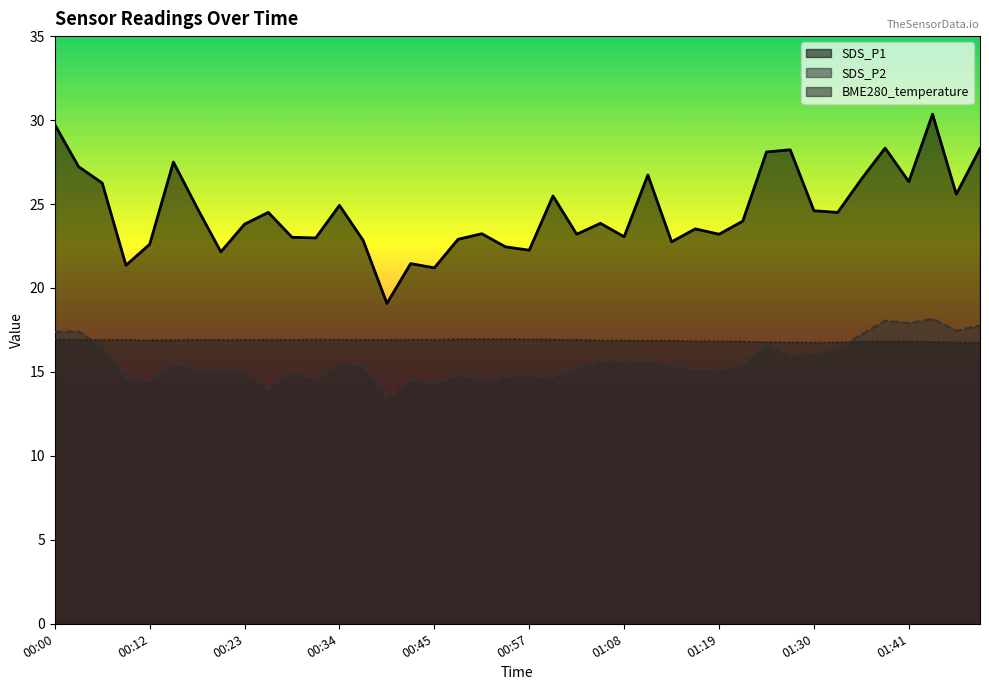

Reading left to right, extract all data points from this chart.

SDS_P1: 00:00=29.7	00:03=27.2	00:06=26.2	00:09=21.4	00:12=22.6	00:15=27.5	00:17=24.8	00:20=22.1	00:23=23.8	00:26=24.5	00:29=23.0	00:31=23.0	00:34=24.9	00:37=22.8	00:40=19.1	00:43=21.4	00:45=21.2	00:48=22.9	00:51=23.2	00:54=22.4	00:57=22.2	00:59=25.5	01:02=23.2	01:05=23.9	01:08=23.1	01:11=26.7	01:13=22.8	01:16=23.5	01:19=23.2	01:22=24.0	01:24=28.1	01:27=28.2	01:30=24.6	01:33=24.5	01:36=26.5	01:39=28.3	01:41=26.3	01:44=30.4	01:47=25.6	01:50=28.3
SDS_P2: 00:00=17.4	00:03=17.4	00:06=16.5	00:09=14.6	00:12=14.4	00:15=15.5	00:17=15.1	00:20=15.1	00:23=15.1	00:26=14.0	00:29=15.0	00:31=14.5	00:34=15.5	00:37=15.3	00:40=13.5	00:43=14.5	00:45=14.3	00:48=14.8	00:51=14.5	00:54=14.7	00:57=14.8	00:59=14.7	01:02=15.2	01:05=15.7	01:08=15.6	01:11=15.6	01:13=15.3	01:16=15.2	01:19=15.1	01:22=15.4	01:24=16.6	01:27=16.0	01:30=16.1	01:33=16.4	01:36=17.2	01:39=18.1	01:41=17.9	01:44=18.2	01:47=17.4	01:50=17.8
BME280_temperature: 00:00=16.9	00:03=16.9	00:06=16.9	00:09=16.9	00:12=16.9	00:15=16.9	00:17=16.9	00:20=16.9	00:23=16.9	00:26=16.9	00:29=16.9	00:31=16.9	00:34=16.9	00:37=16.9	00:40=16.9	00:43=16.9	00:45=16.9	00:48=16.9	00:51=17.0	00:54=16.9	00:57=16.9	00:59=16.9	01:02=16.9	01:05=16.9	01:08=16.9	01:11=16.9	01:13=16.9	01:16=16.8	01:19=16.8	01:22=16.8	01:24=16.8	01:27=16.8	01:30=16.8	01:33=16.8	01:36=16.8	01:39=16.8	01:41=16.8	01:44=16.8	01:47=16.8	01:50=16.7